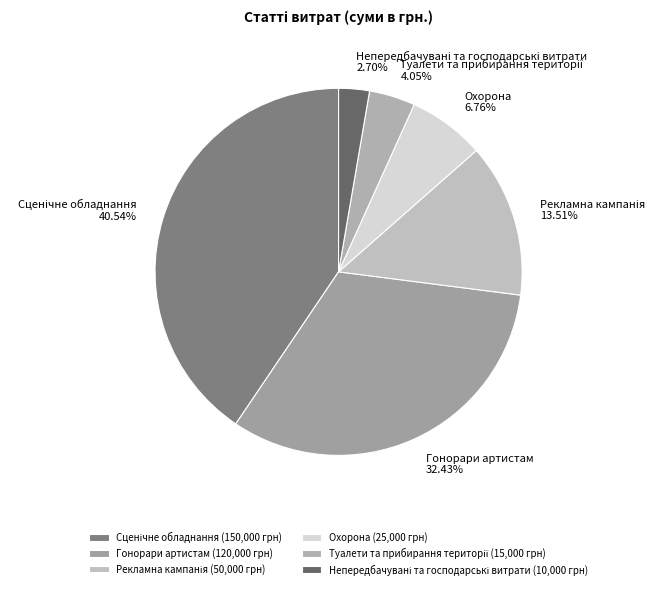

Is there any slice that represents more than half of the pie?

No